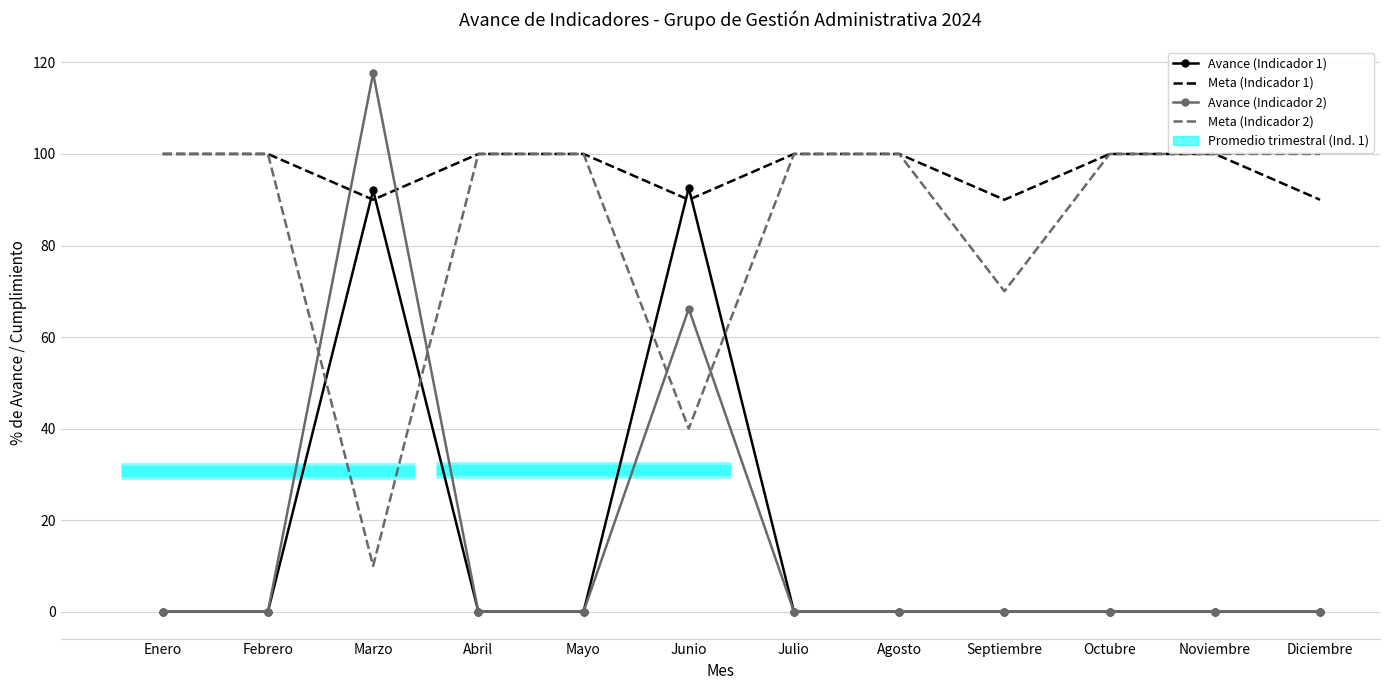

What is the sum of all Avance (Indicador 1) values?

184.7